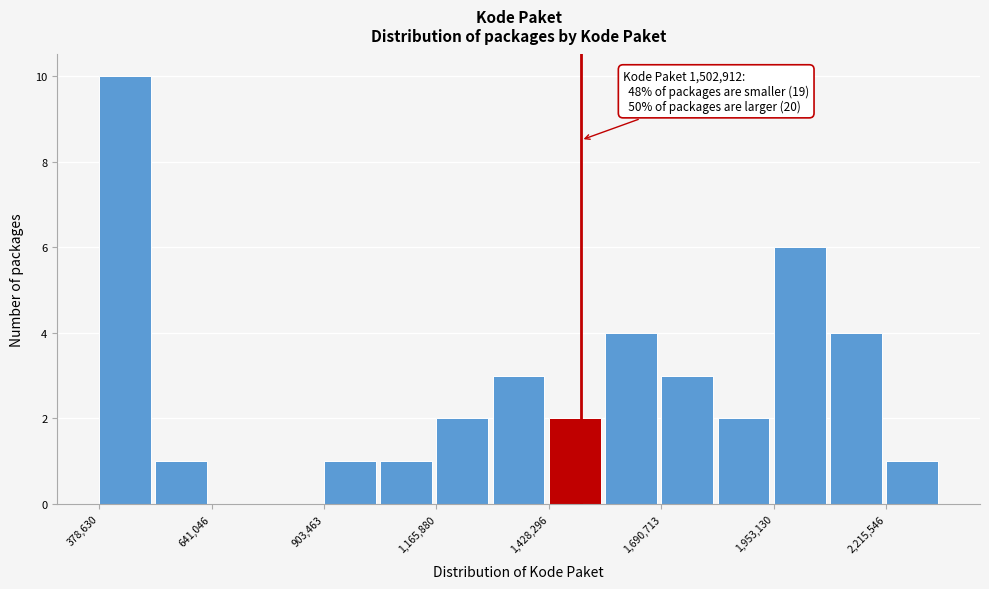

Read against the x-axis, roughly where is the centre of the tallest bar?

450000